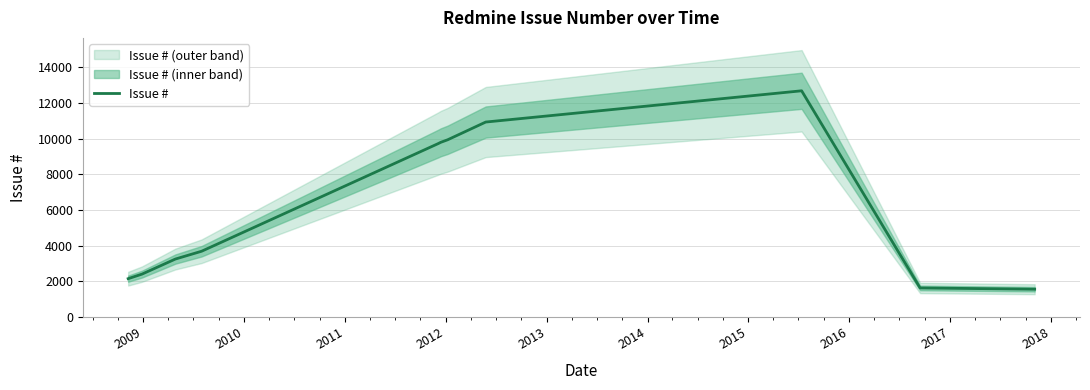

What is the lowest value of the Issue # series?

1554